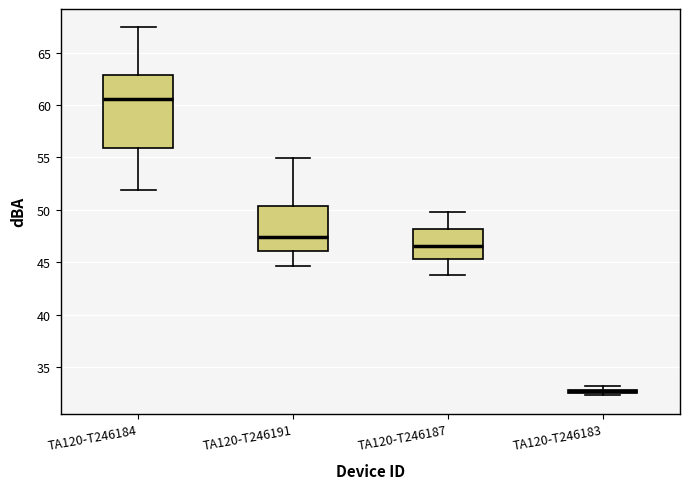

Where does the median line of the box for TA120-T246187 sit on the y-axis? The values are not printed on the chart, so give them approximately, as read against the axis.

46.5